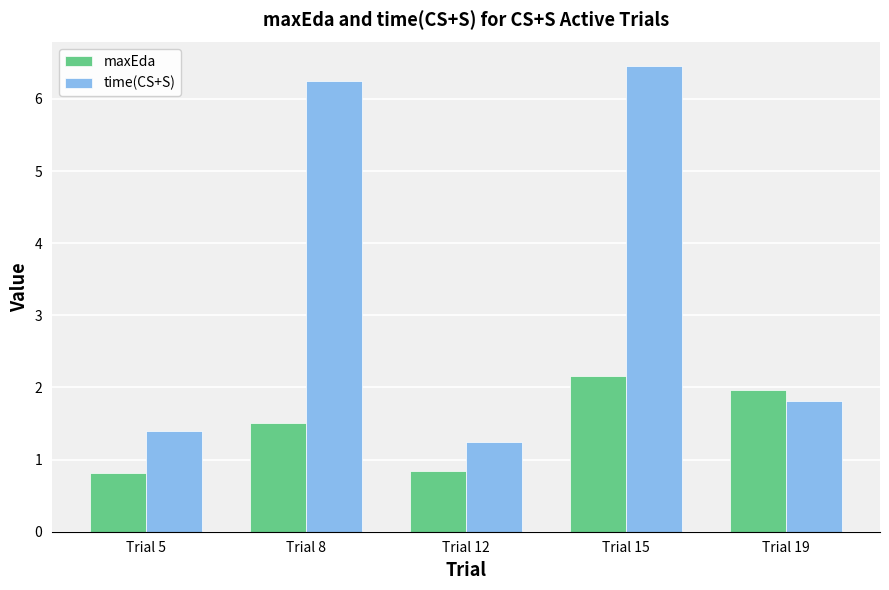

Reading left to right, transcribe all the data shown in this chart.

maxEda: 0.8	1.5	0.8	2.2	2.0
time(CS+S): 1.4	6.2	1.2	6.5	1.8